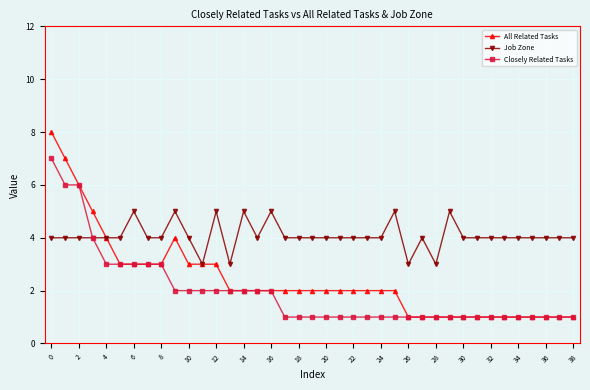

List the series in order of their peak value, highest first.

All Related Tasks, Closely Related Tasks, Job Zone